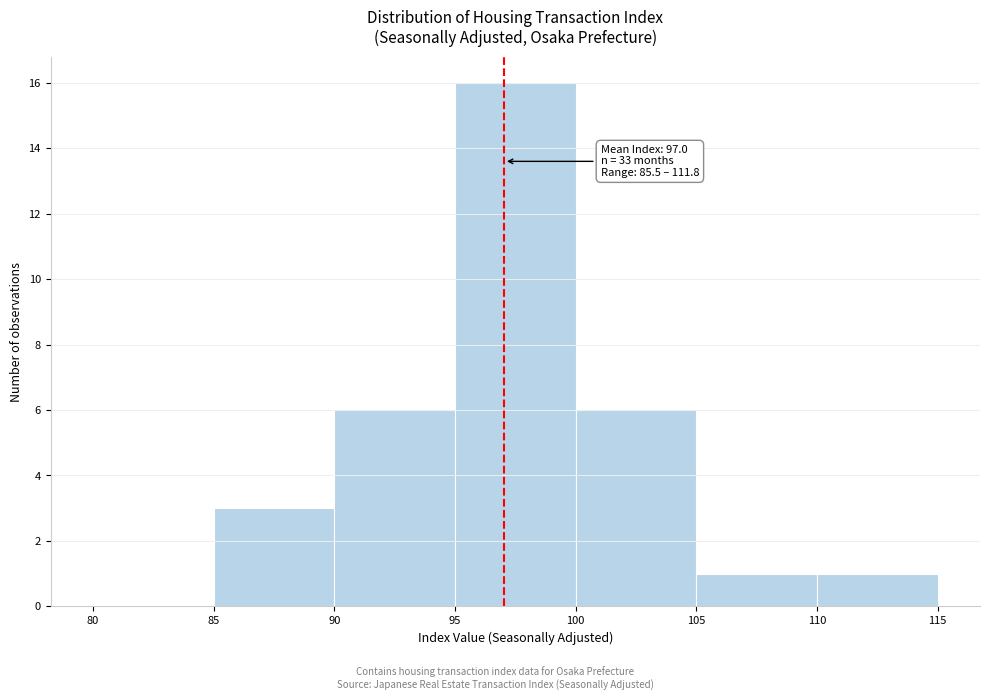

Over which range of the x-axis is the bar tallest?

95 to 100